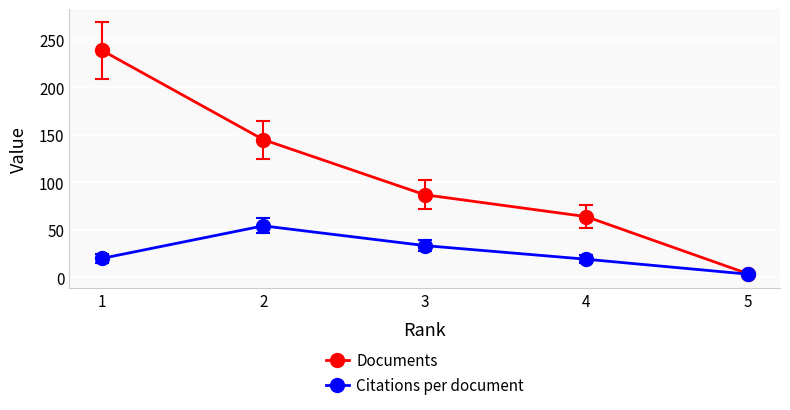

At how many categories does at least one series exceed 37?

4